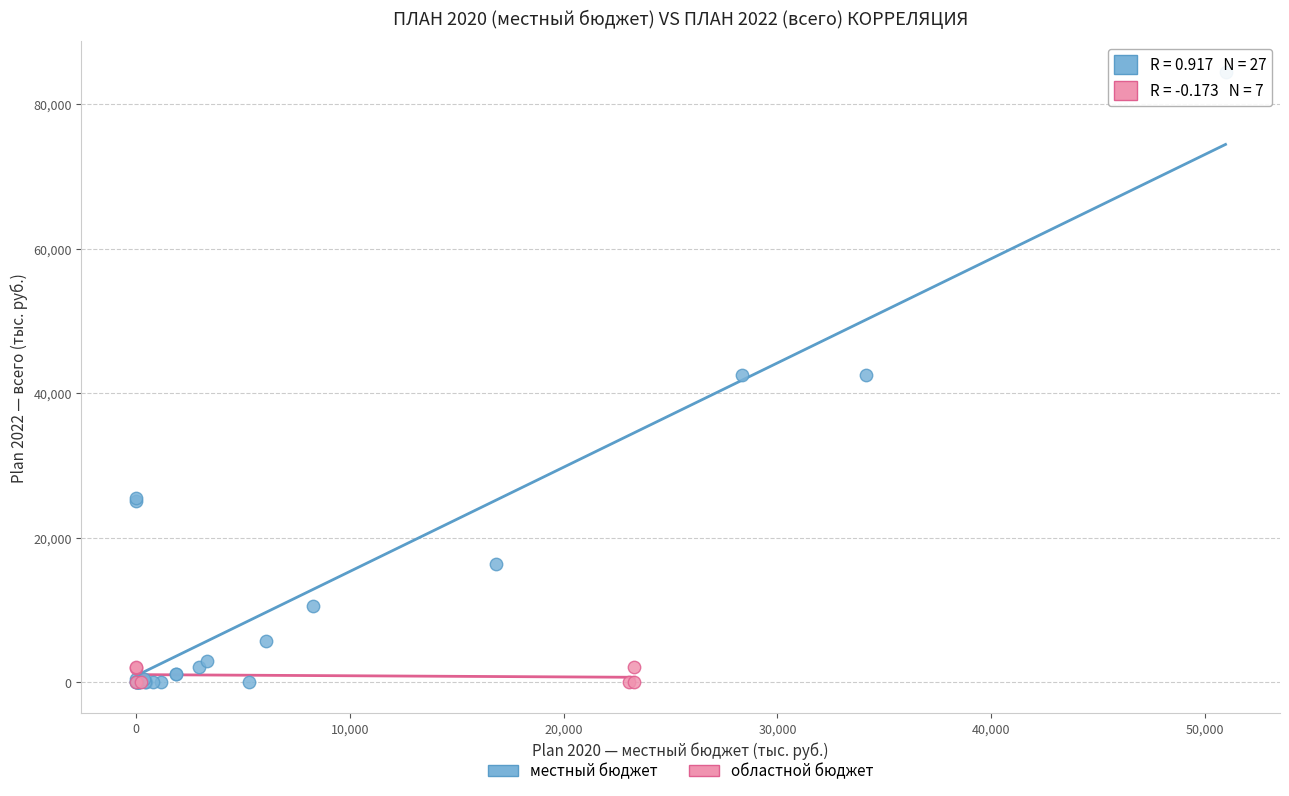

Which series reaches the maximum Y coordinate?

местный бюджет